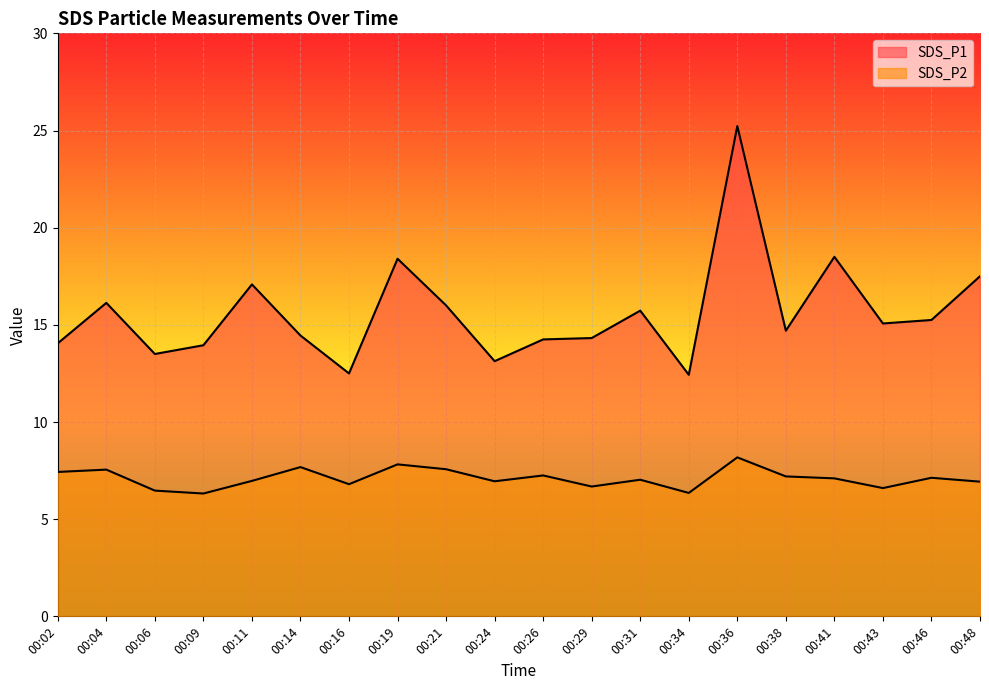

True or false: SDS_P2 and SDS_P1 cross at least once.

False